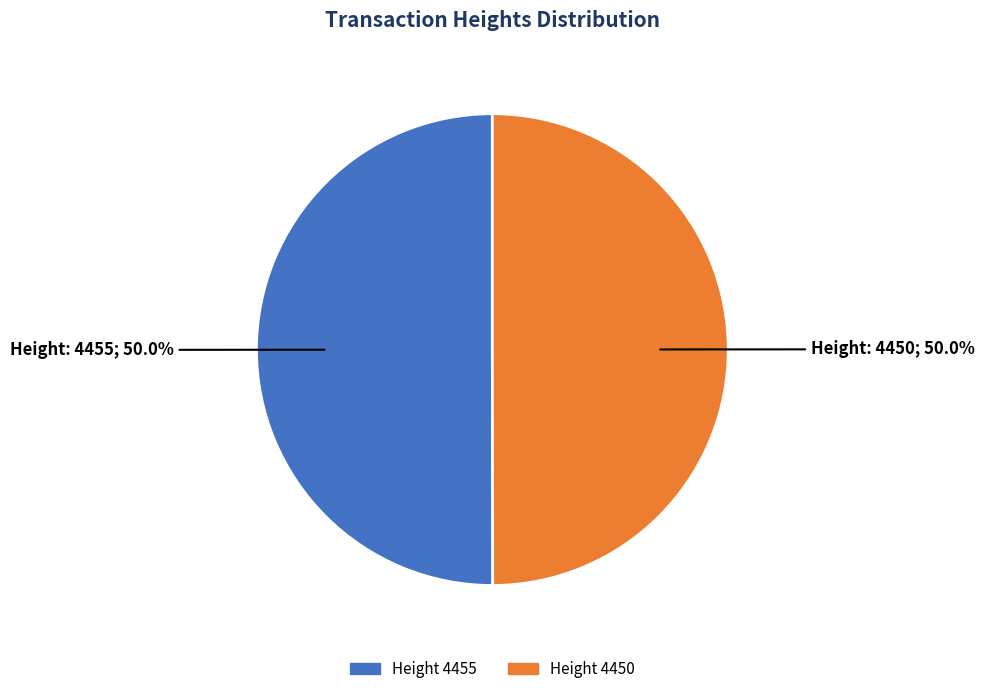

How many slices are in this pie chart?

2